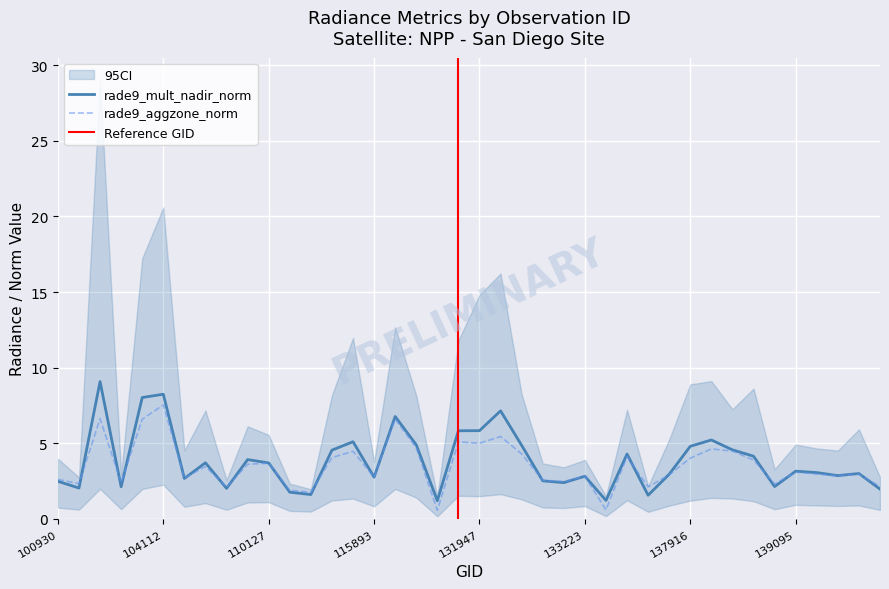

Where do rade9_mult_nadir_norm and rade9_aggzone_norm first cross each other?

102912 and 102920